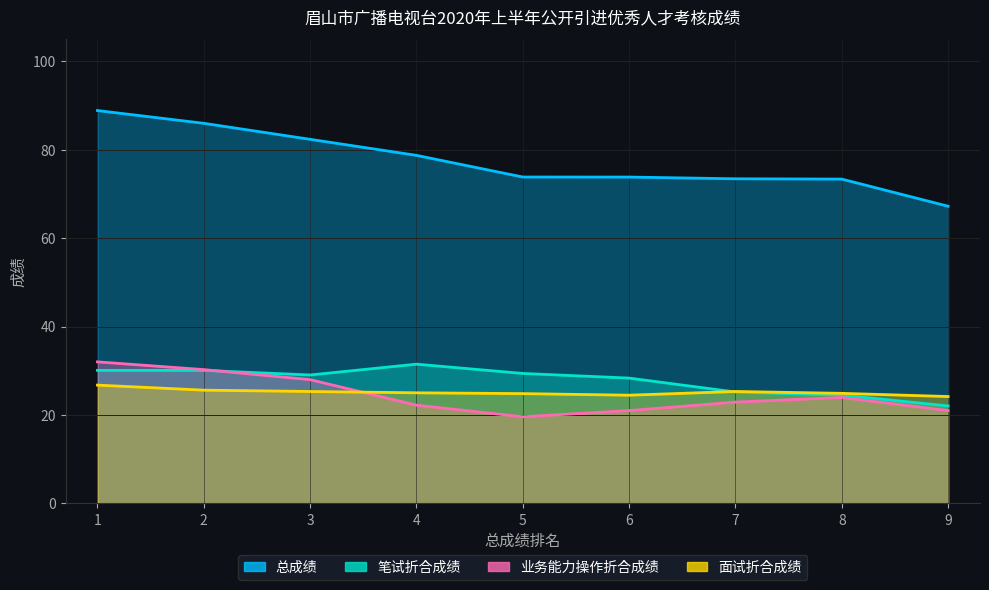

What value does the 总成绩 series have at 5?

73.8